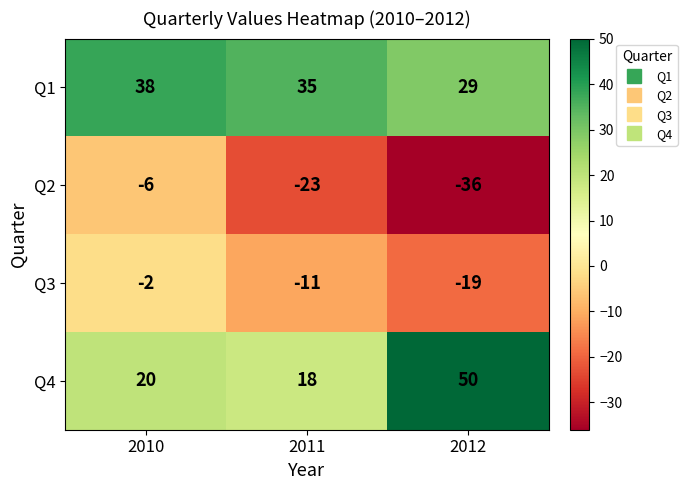

What is the difference between the Q2 values at 2010 and 2011?

17